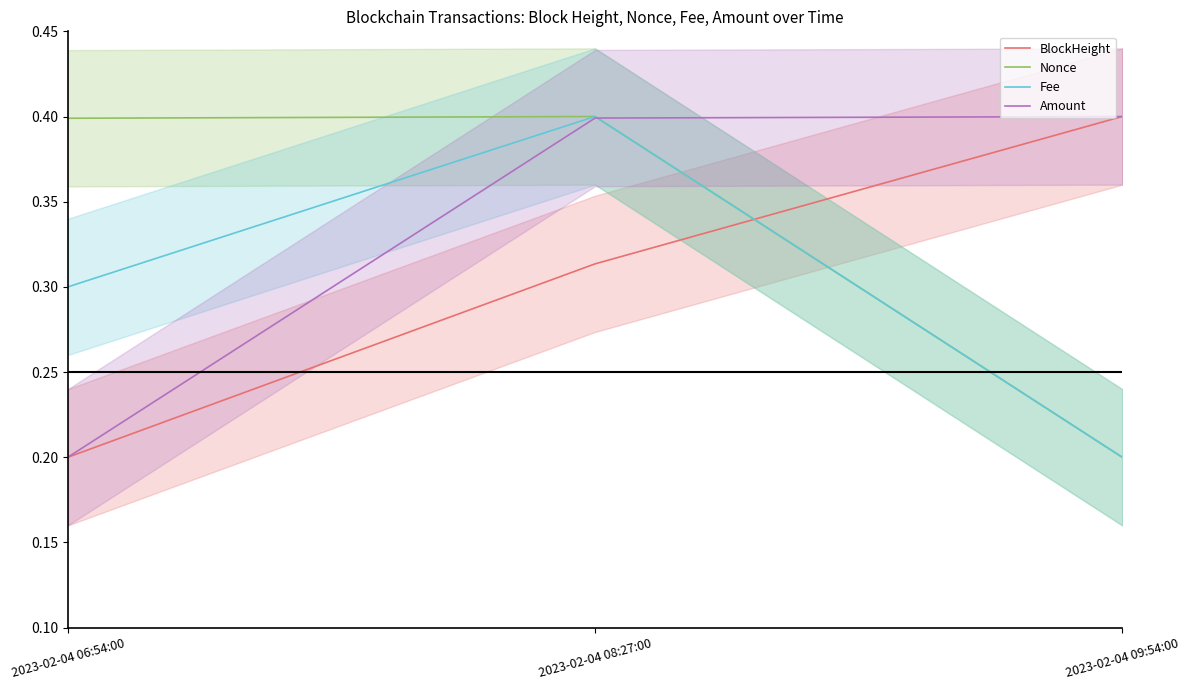

List the labels in order of Amount value, smallest first.

2023-02-04 06:54:00, 2023-02-04 08:27:00, 2023-02-04 09:54:00